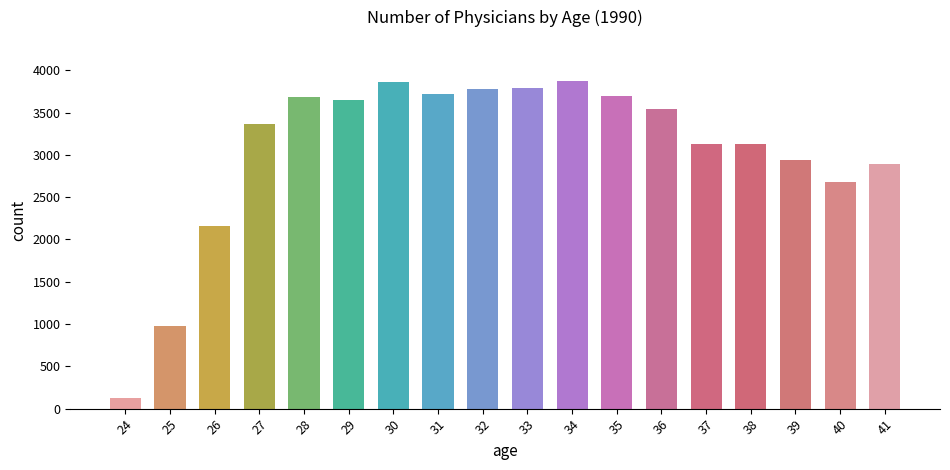

The value at 30 is 1502. True or false?

False